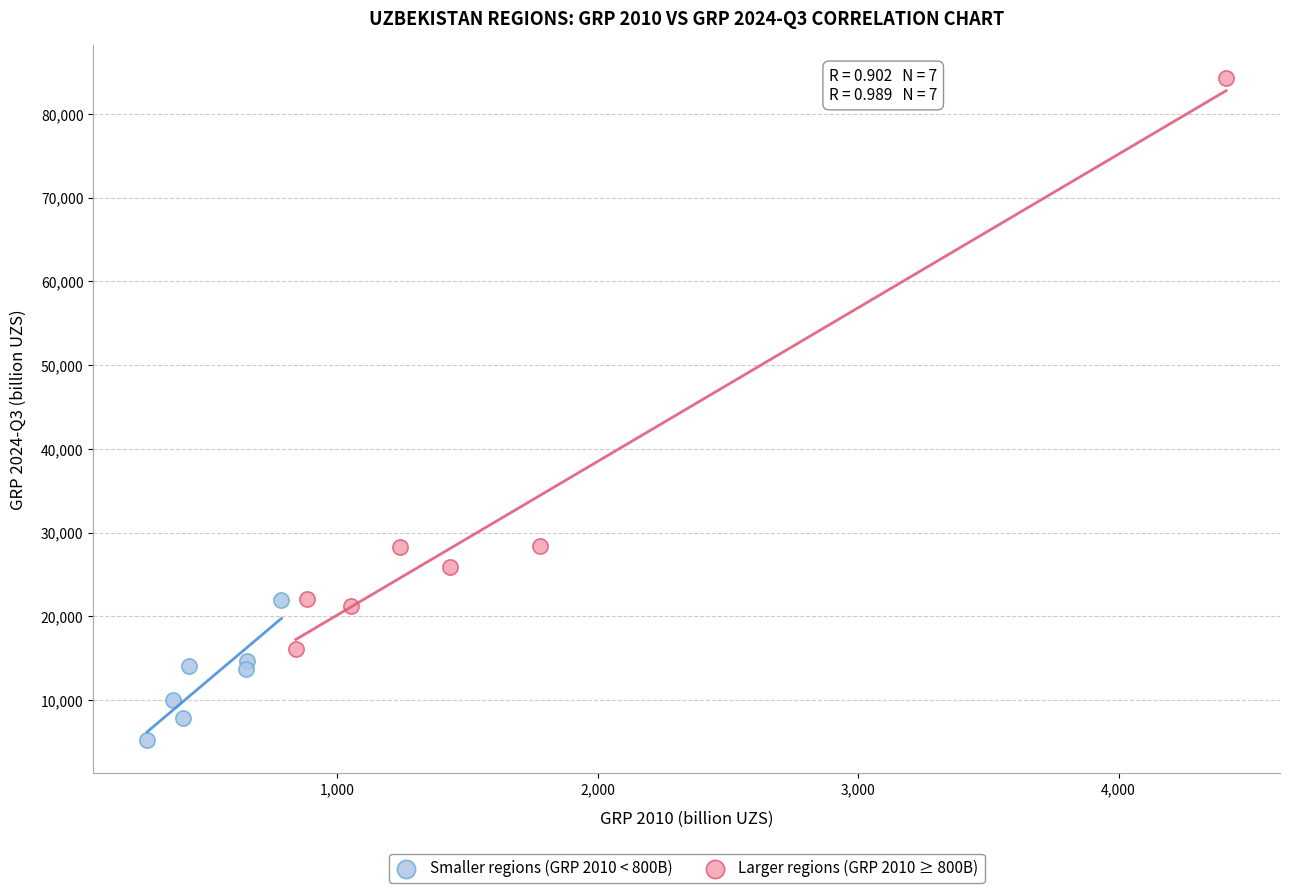

What are all the series names shown in the legend?

Smaller regions (GRP 2010 < 800B), Larger regions (GRP 2010 ≥ 800B)